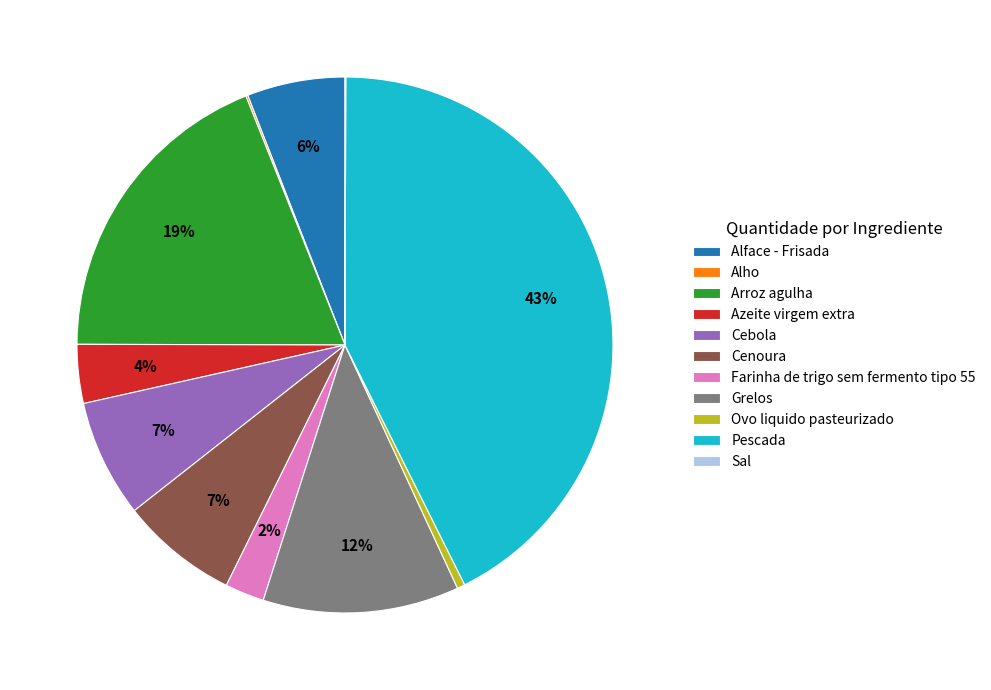

True or false: Azeite virgem extra accounts for 13% of the total.

False